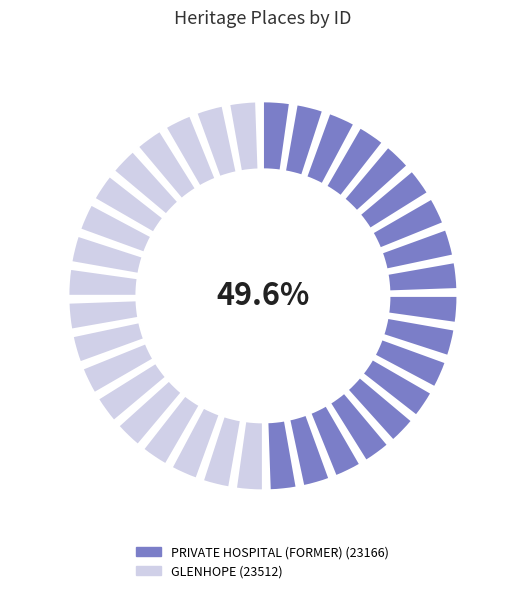

How many segments does this pie chart have?

2